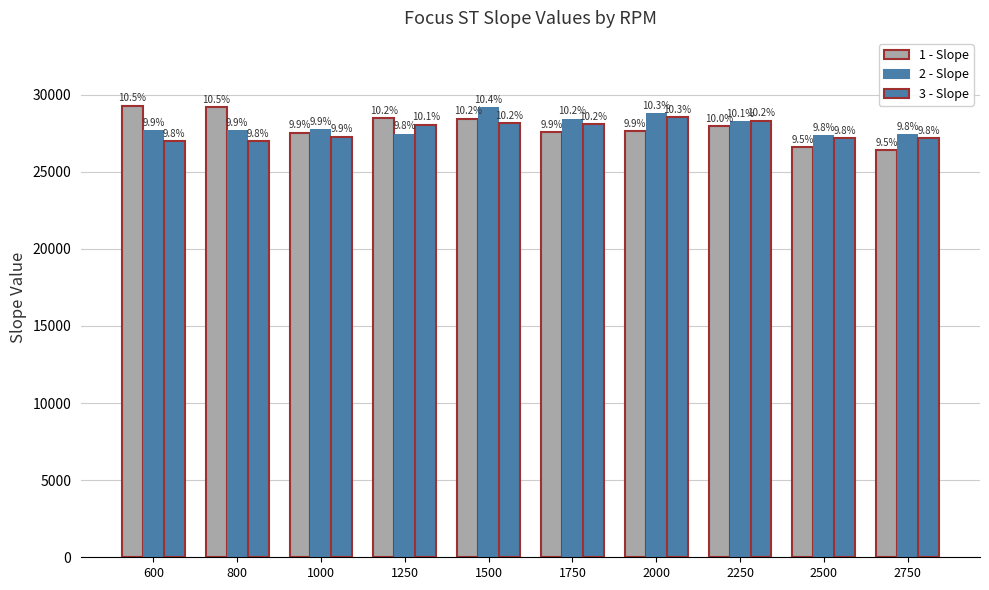

What is the difference between the 3 - Slope values at 1500 and 600?

1171